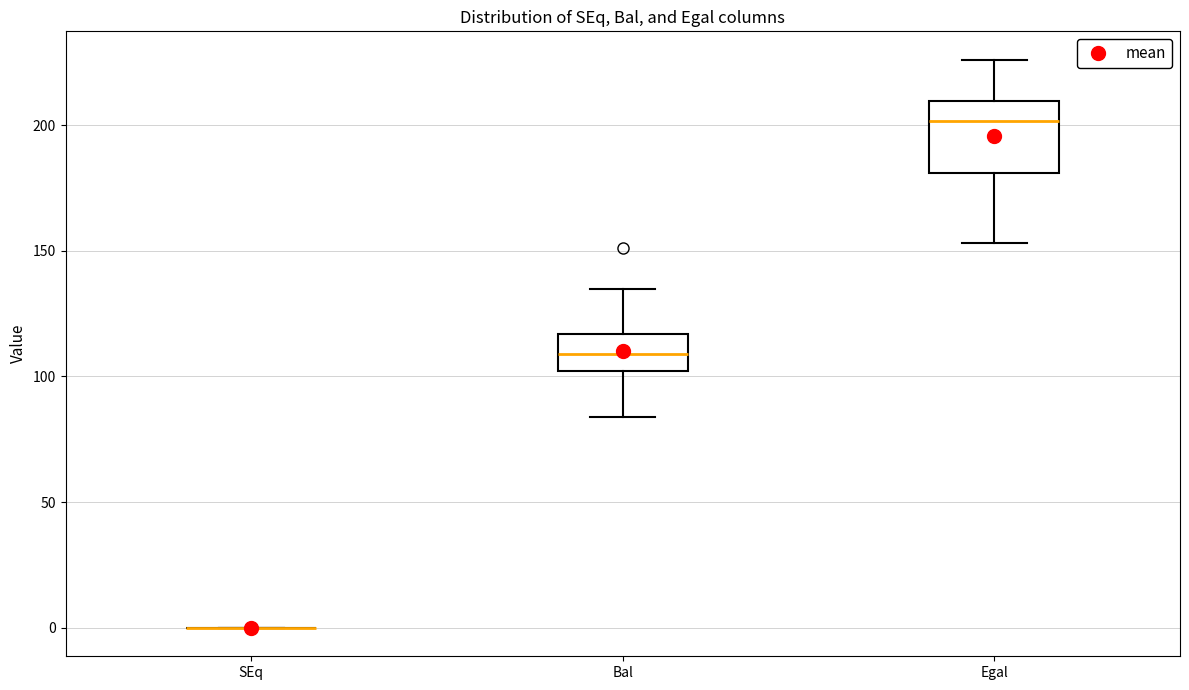

Reading left to right, read every box against the y-axis: the position of its median line, the range the box covers, and the ends of its whiskers. The values are not printed on the chart, so give them approximately, as read against the axis.

SEq: box collapsed to a line at 0, whiskers 0 to 0
Bal: median 110, box 100 to 115, whiskers 85 to 135
Egal: median 200, box 180 to 210, whiskers 155 to 225